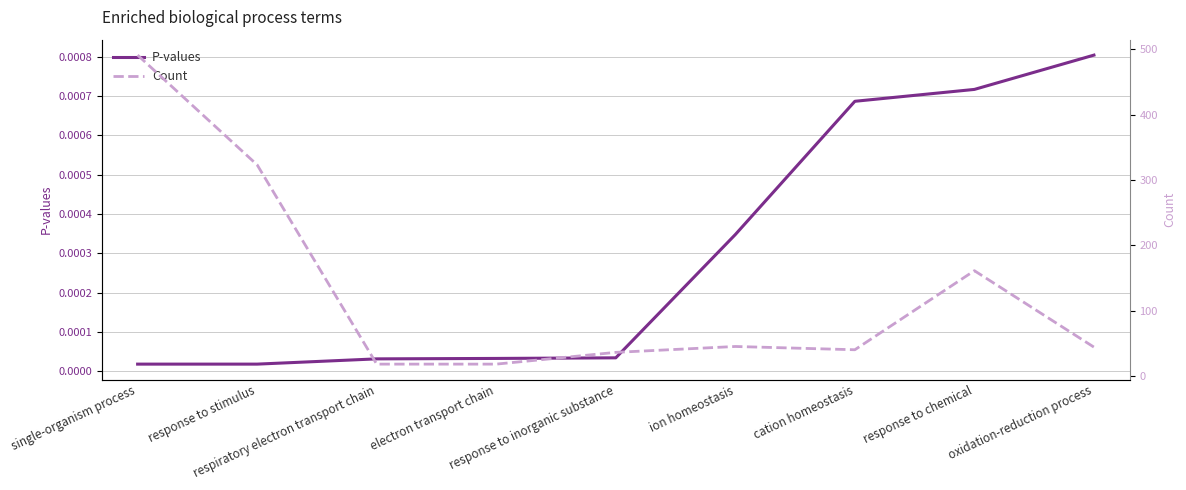

How many values in the Count series exceed 44?

4